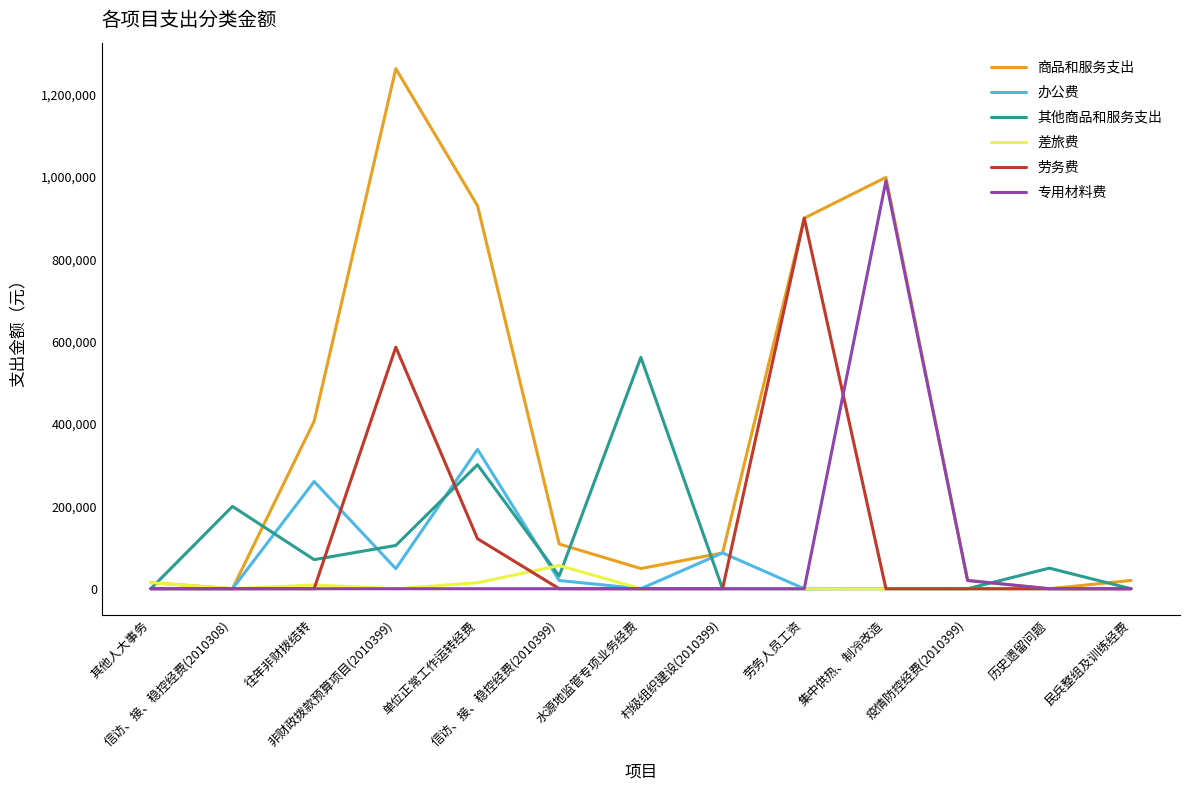

Is this an area chart (filled region under the line)?

No